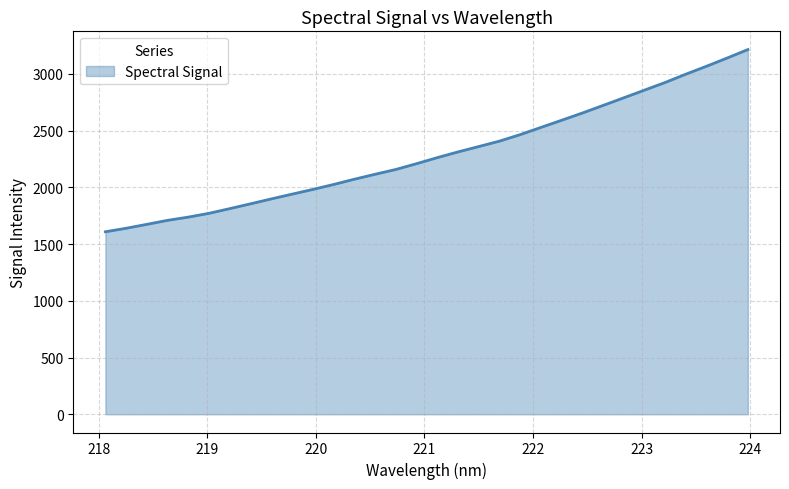

How many lines are shown in the chart?

1